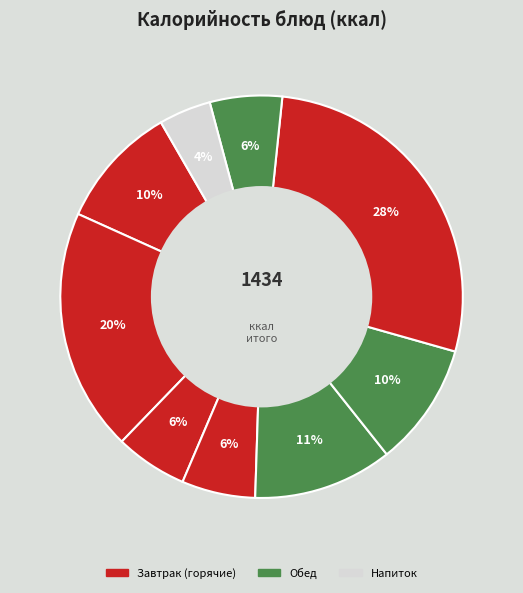

To the nearest percent, what is the average slice percentage?

11%